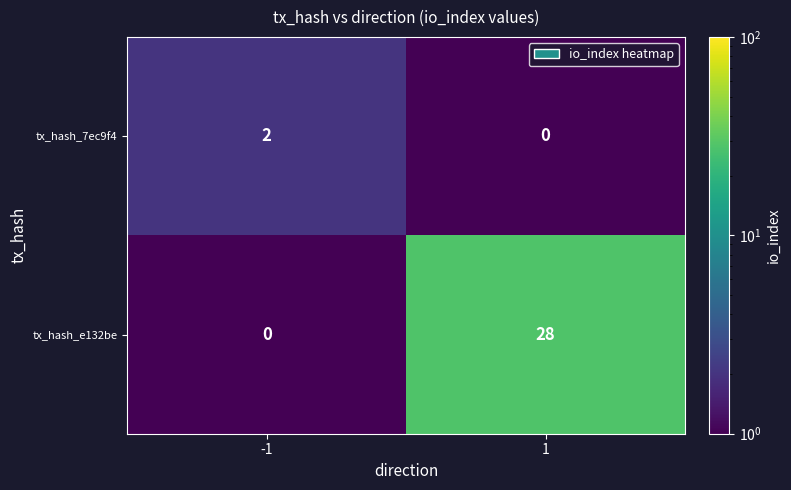

Which series has the largest total across all categories?

tx_hash_e132be